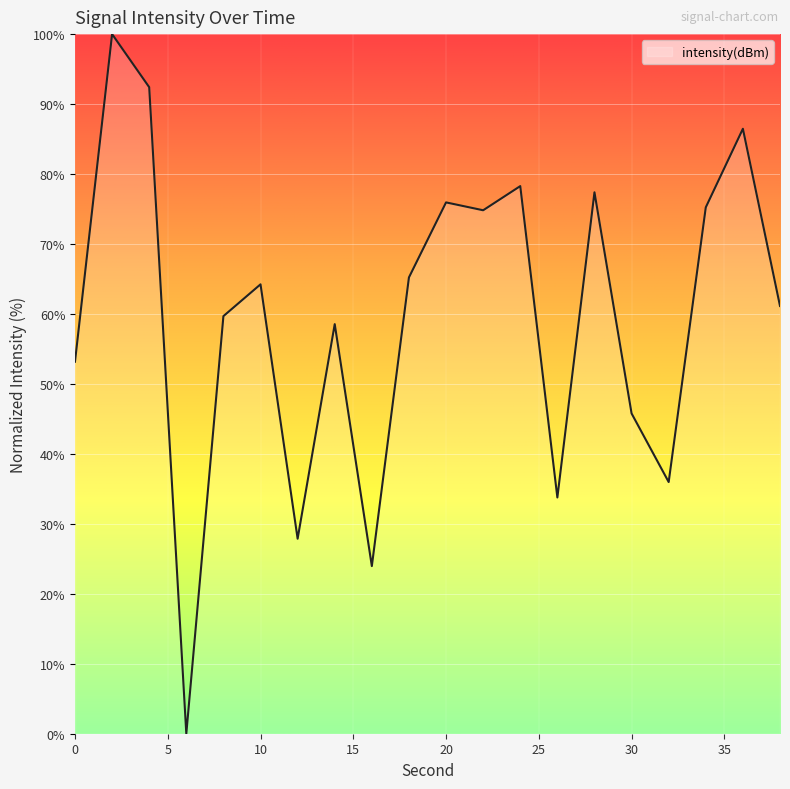

What is the greatest value displayed?

100.0